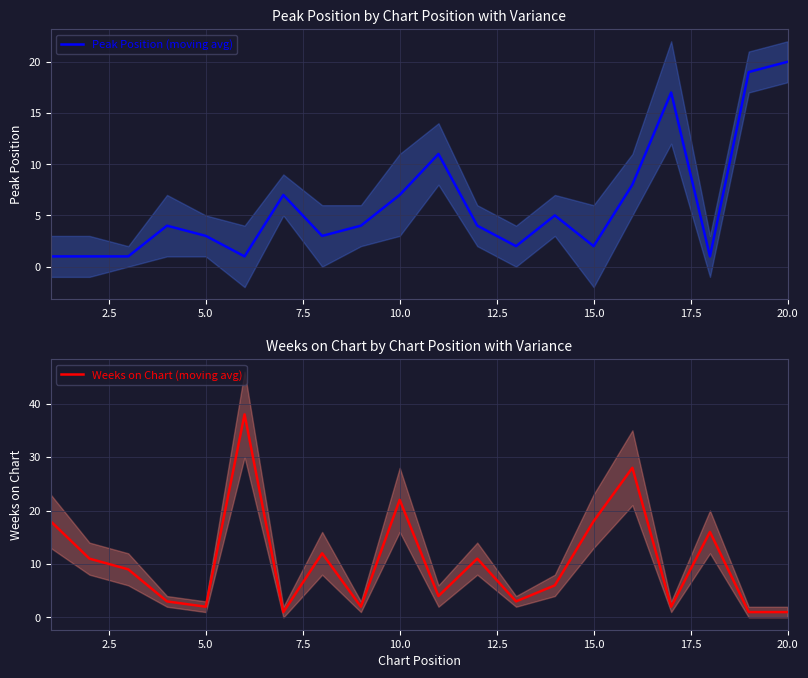

True or false: Peak Position (moving avg) has a value of 7 at 10.0.

True